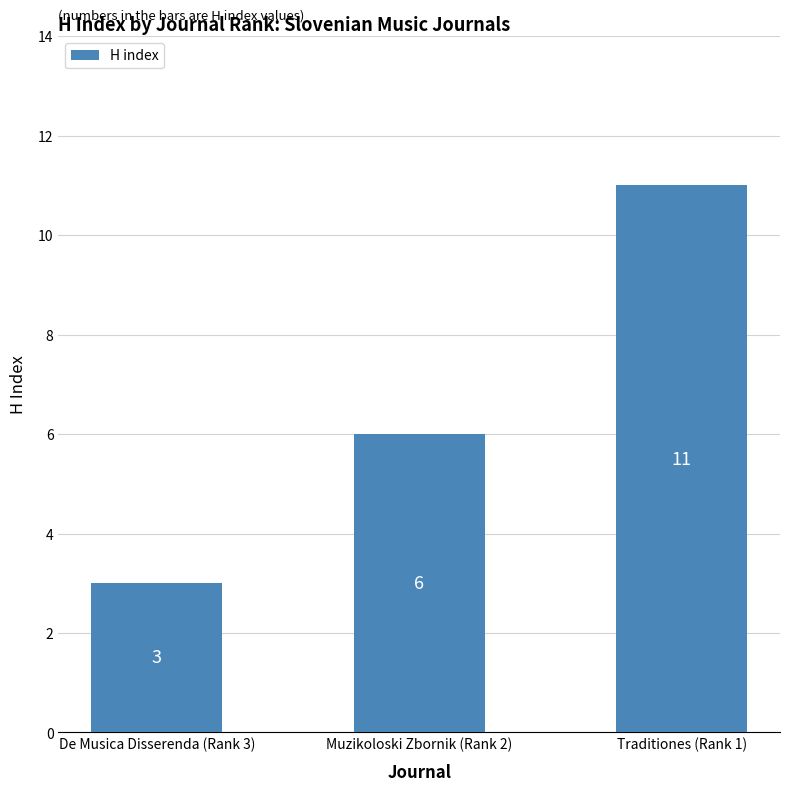

Is it true that the value at De Musica Disserenda (Rank 3) is 3?

True